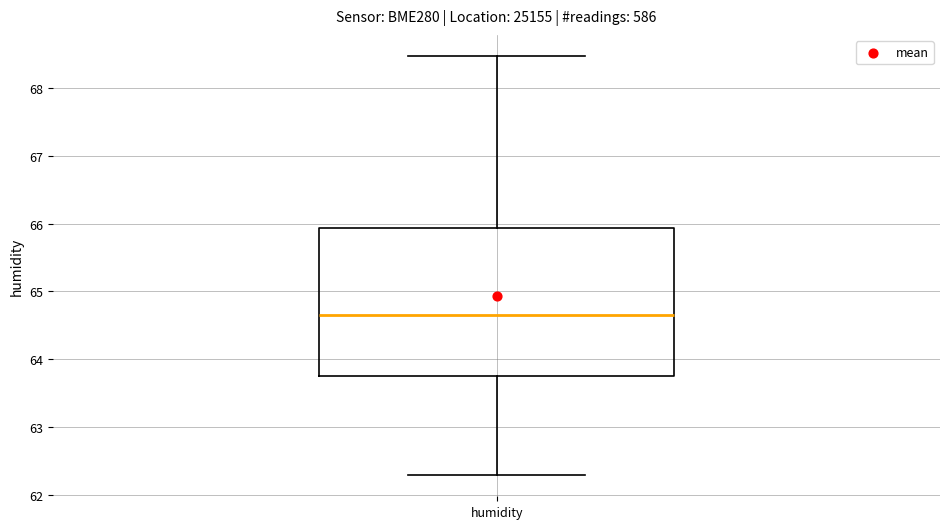

Where does the median line of the box for humidity sit on the y-axis? The values are not printed on the chart, so give them approximately, as read against the axis.

64.6